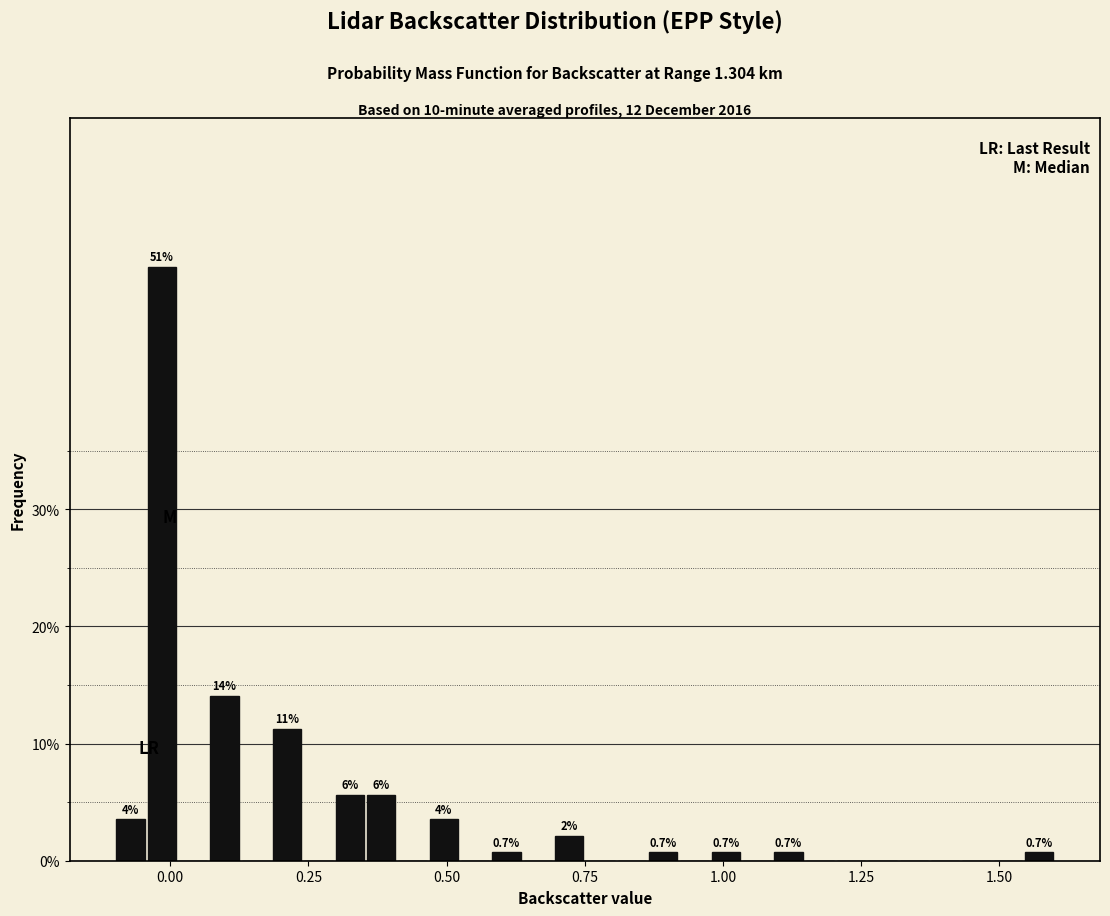

Read against the x-axis, roughly where is the centre of the tallest bar?

0.00